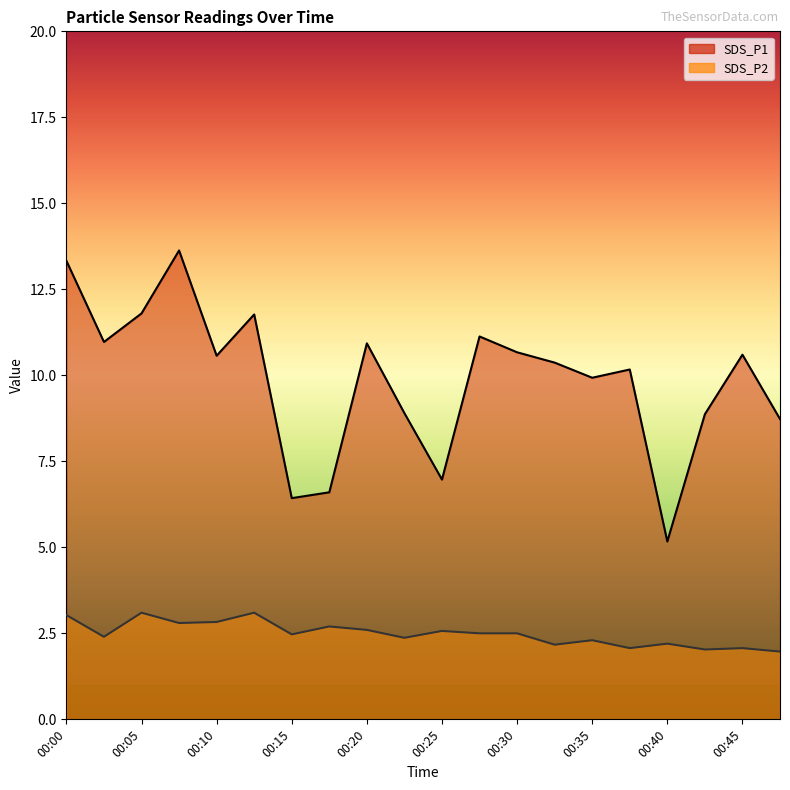

Does the chart display data point markers on the line(s)?

No